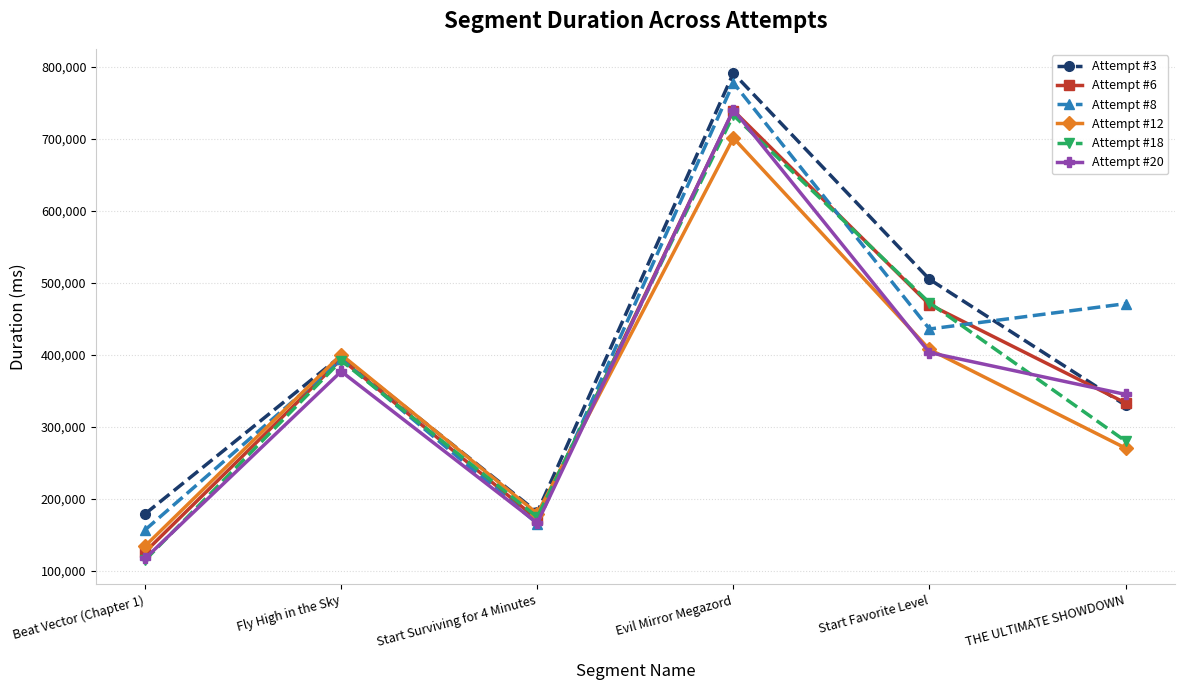

How many interior local peaks does the Attempt #3 series have?

2